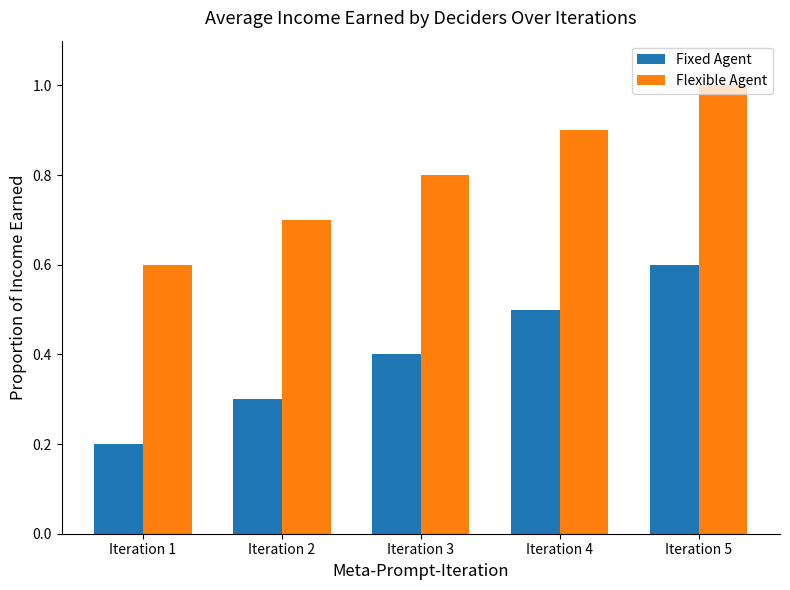

List the series in order of their peak value, lowest first.

Fixed Agent, Flexible Agent